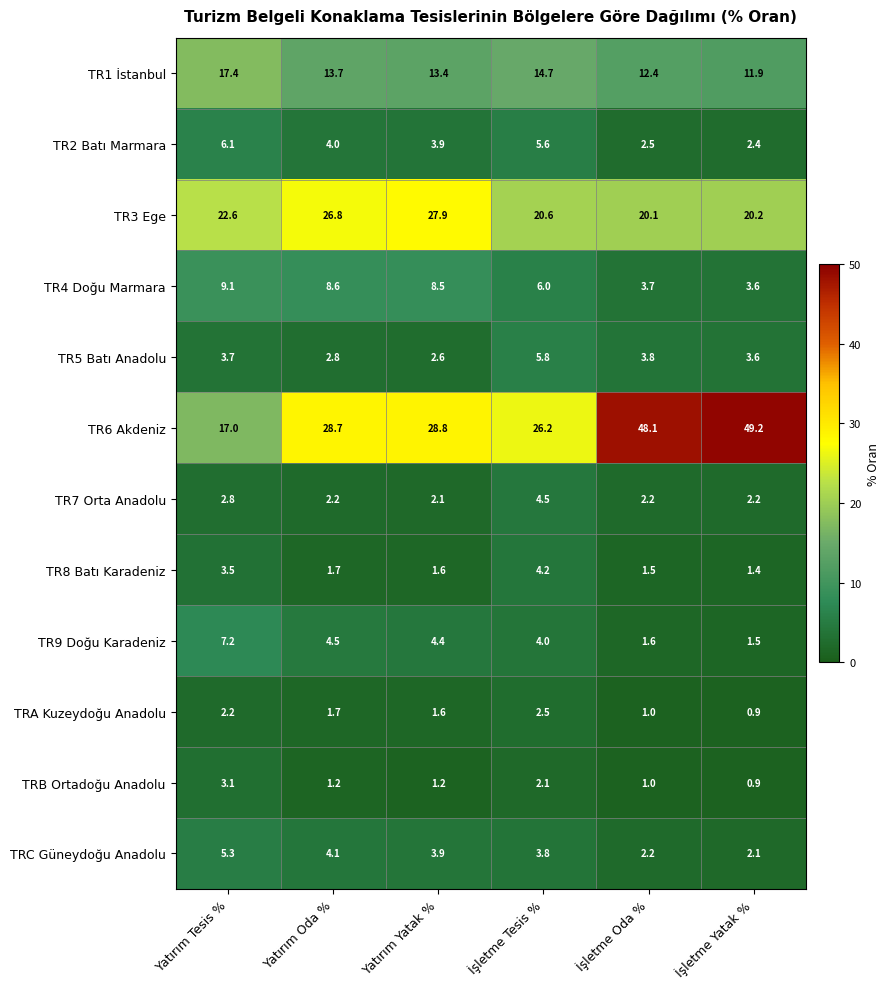

The TR9 Doğu Karadeniz series shows 4.4 at Yatırım Yatak %. True or false?

True